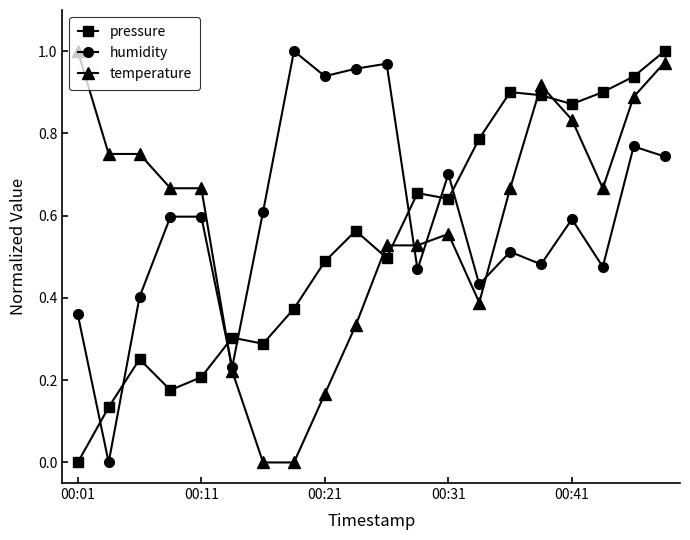

After their last crossing, which series has the higher values: pressure or humidity?

pressure